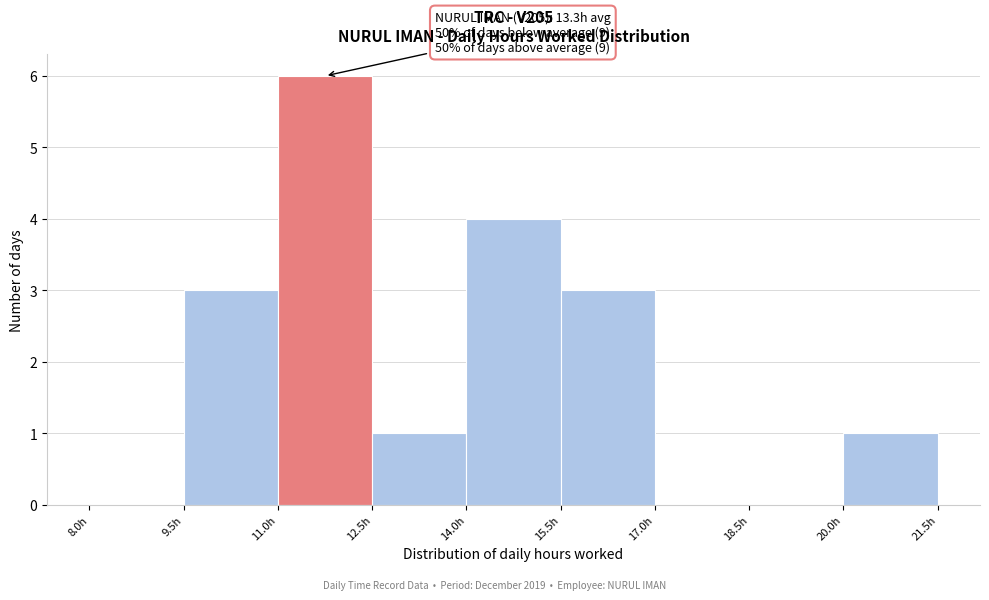

Which range on the x-axis has the tallest bar?

11.0 to 12.5